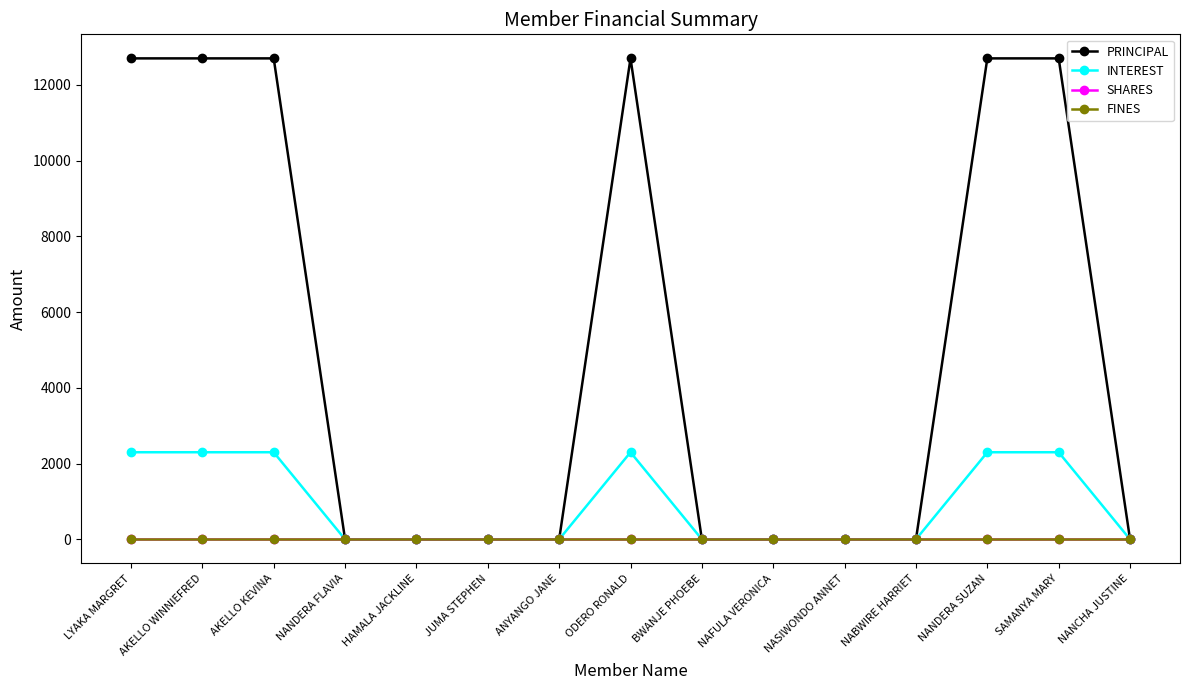

Does the chart have visible grid lines?

No